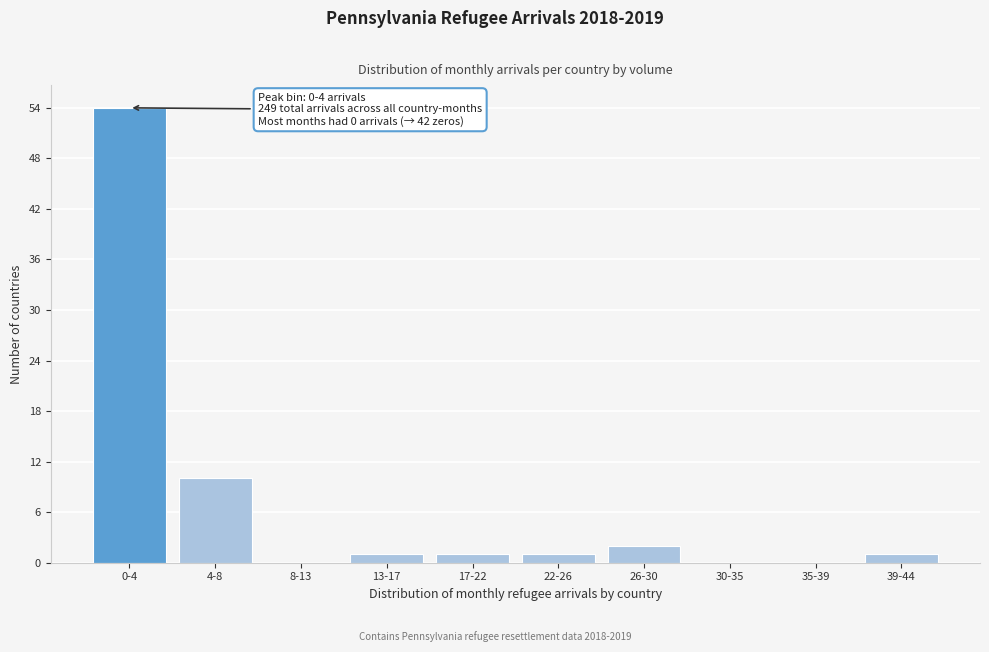

Reading left to right, extract all data points from this chart.

0-4=54	4-8=10	8-13=0	13-17=1	17-22=1	22-26=1	26-30=2	30-35=0	35-39=0	39-44=1